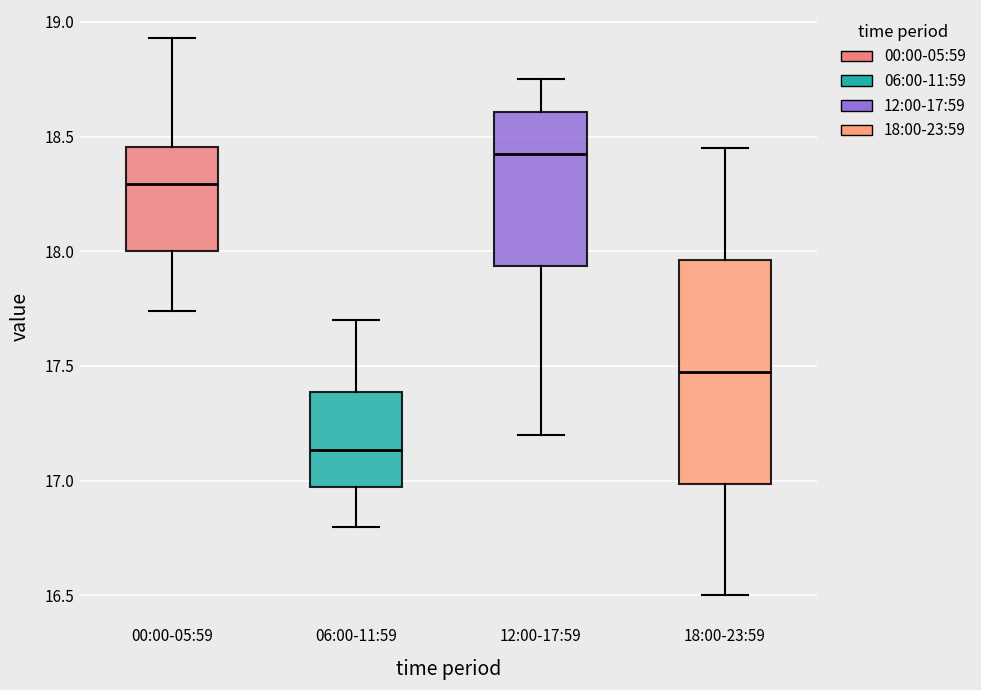

Comparing the boxes themselves (not the whiskers), which one is the tallest?

18:00-23:59